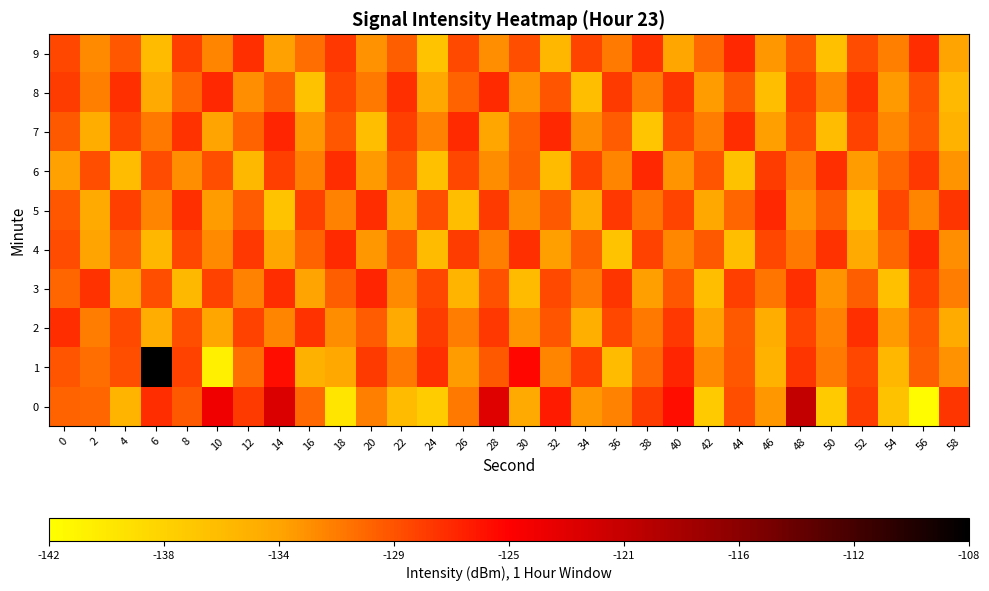

Which series has the largest range (max minus min)?

1